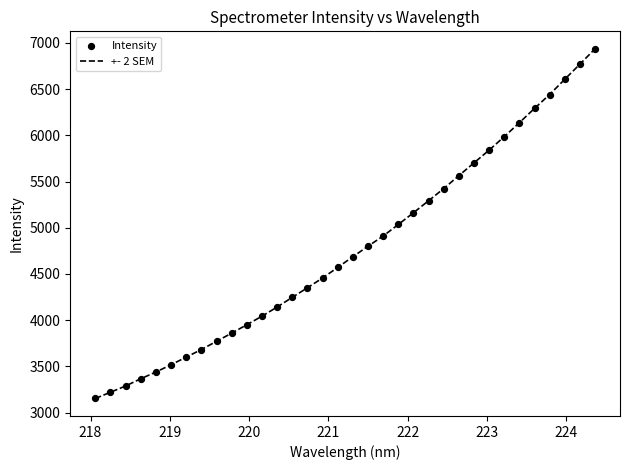

What is the difference between the maximum and minimum values?

3784.4